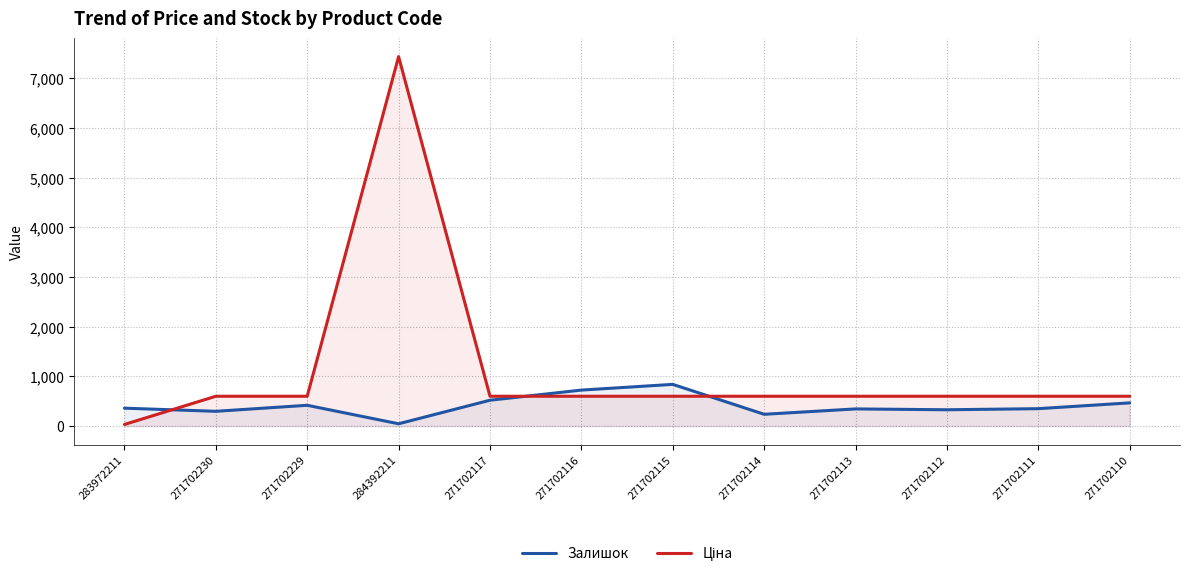

How many values in the Ціна series are below 599?

1